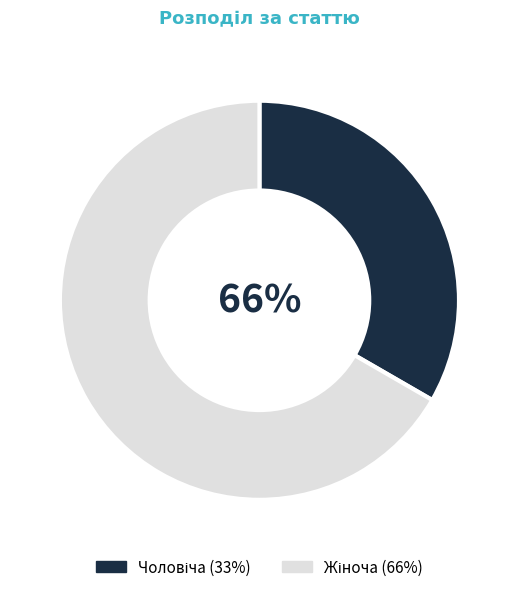

Which has a higher value, Чоловіча or Жіноча?

Жіноча